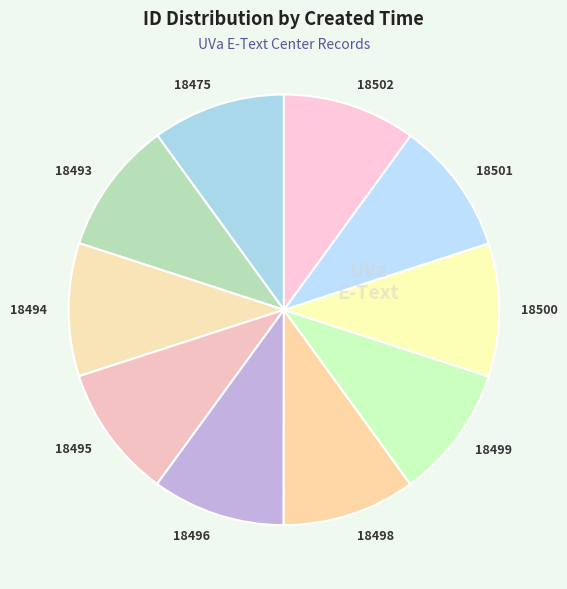

How many slices are in this pie chart?

10